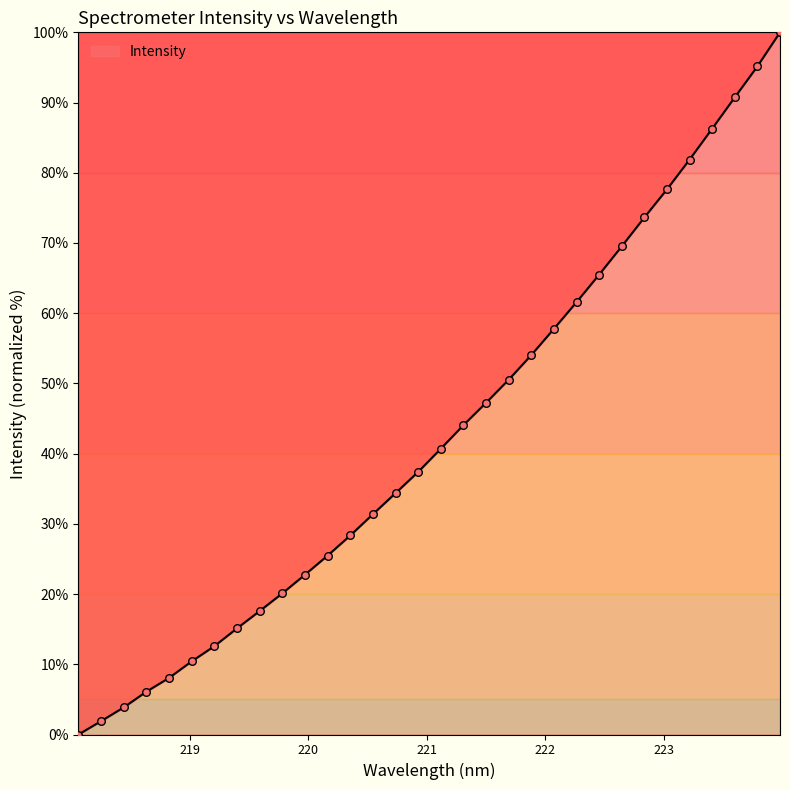

What is the greatest value displayed?

100.0